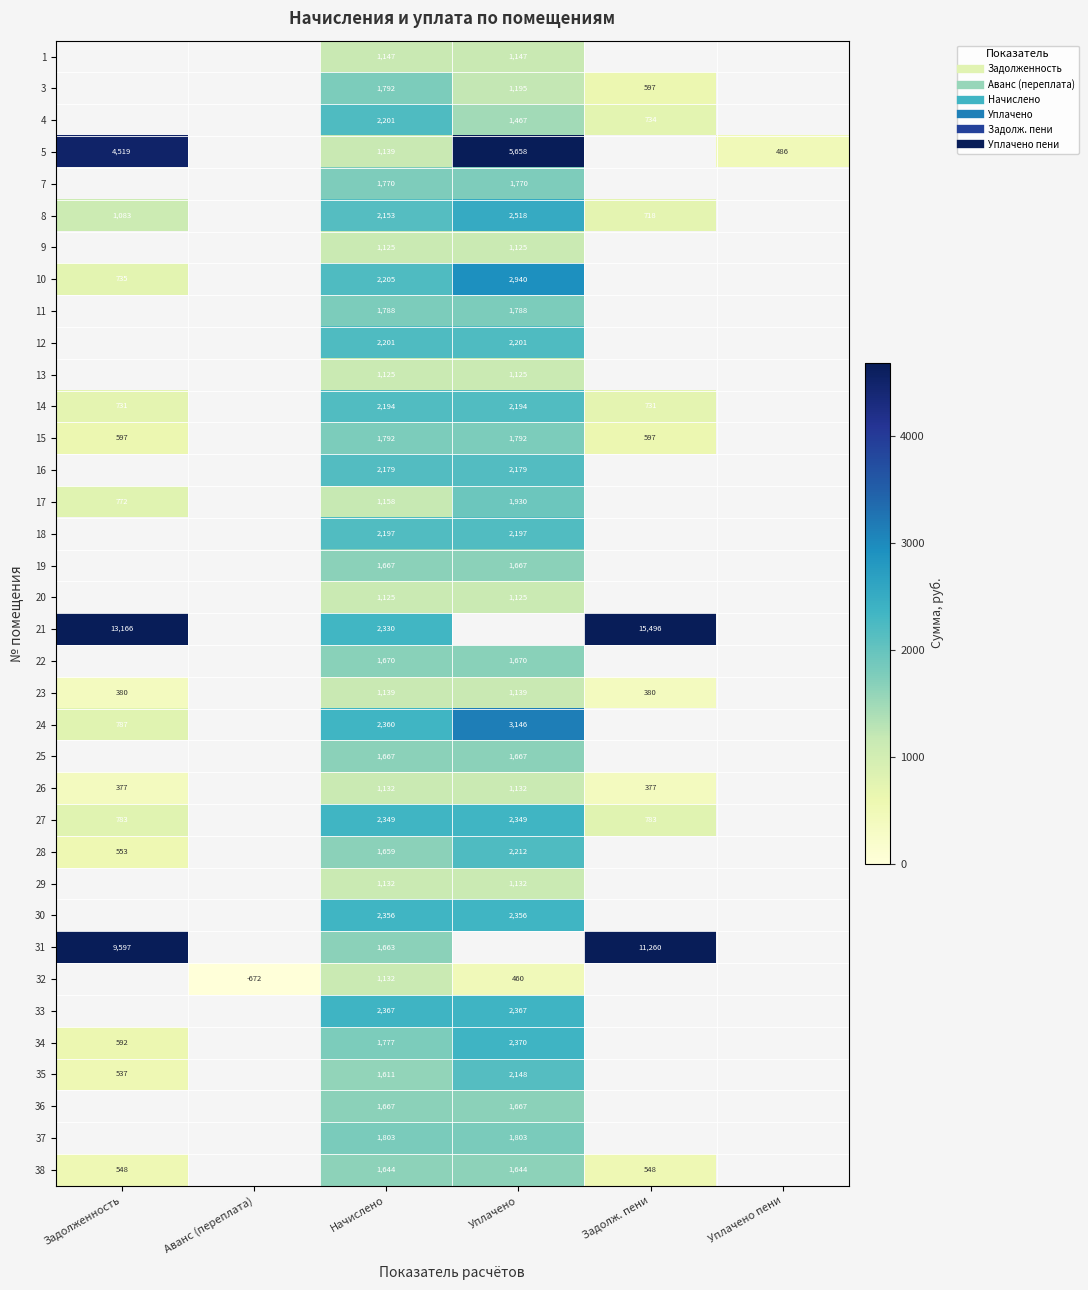

Which label corresponds to the largest value in the chart?

Задолж. пени